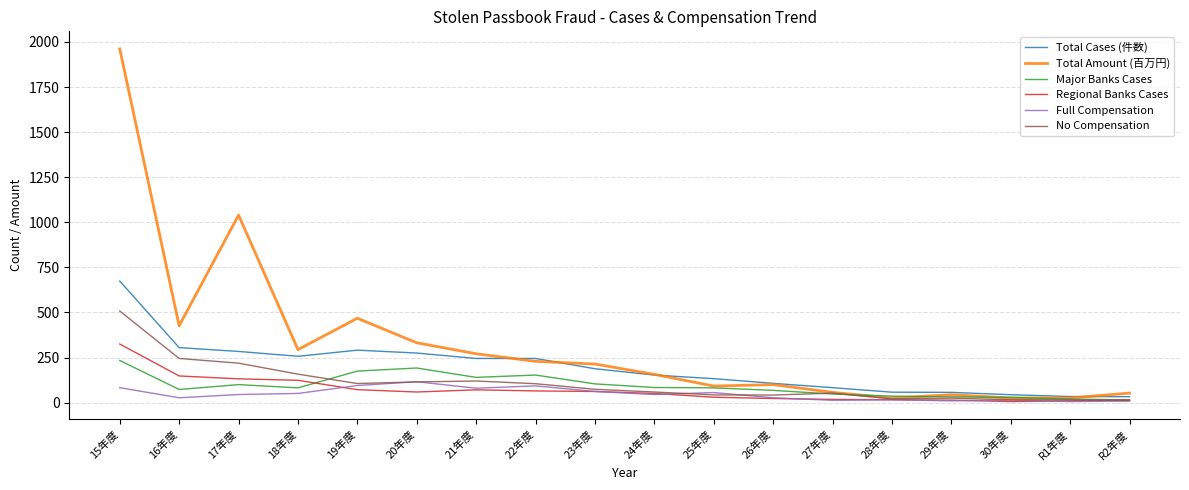

How many categories are shown in the chart?

18